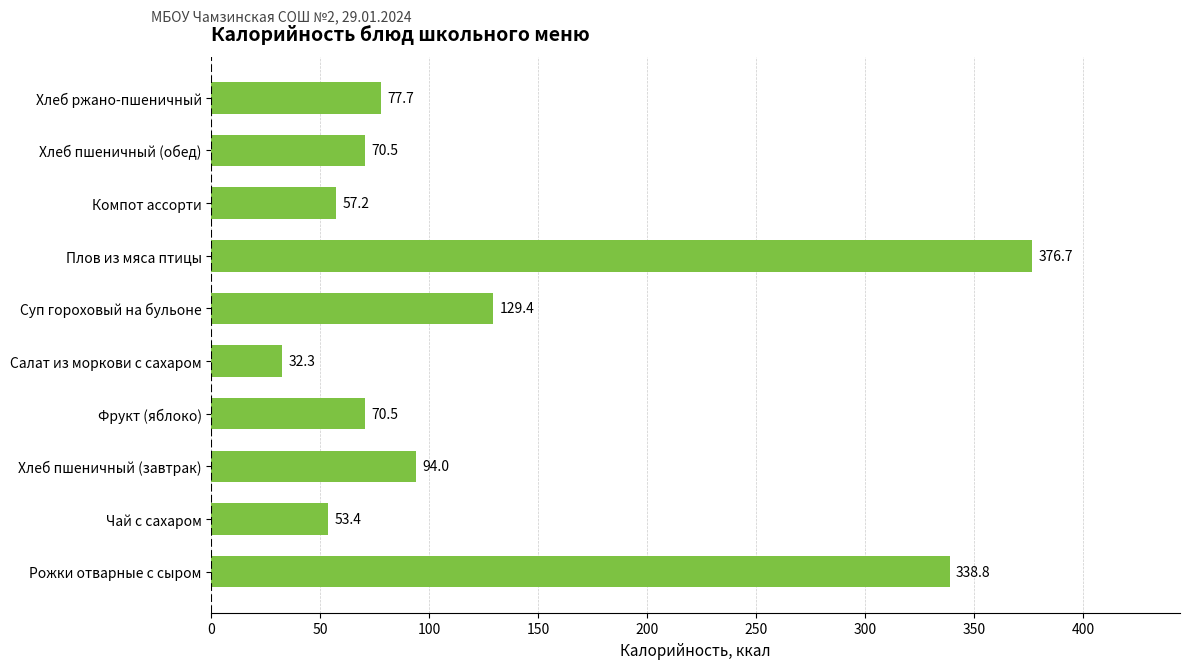

The value at Хлеб ржано-пшеничный is 77.7. True or false?

True